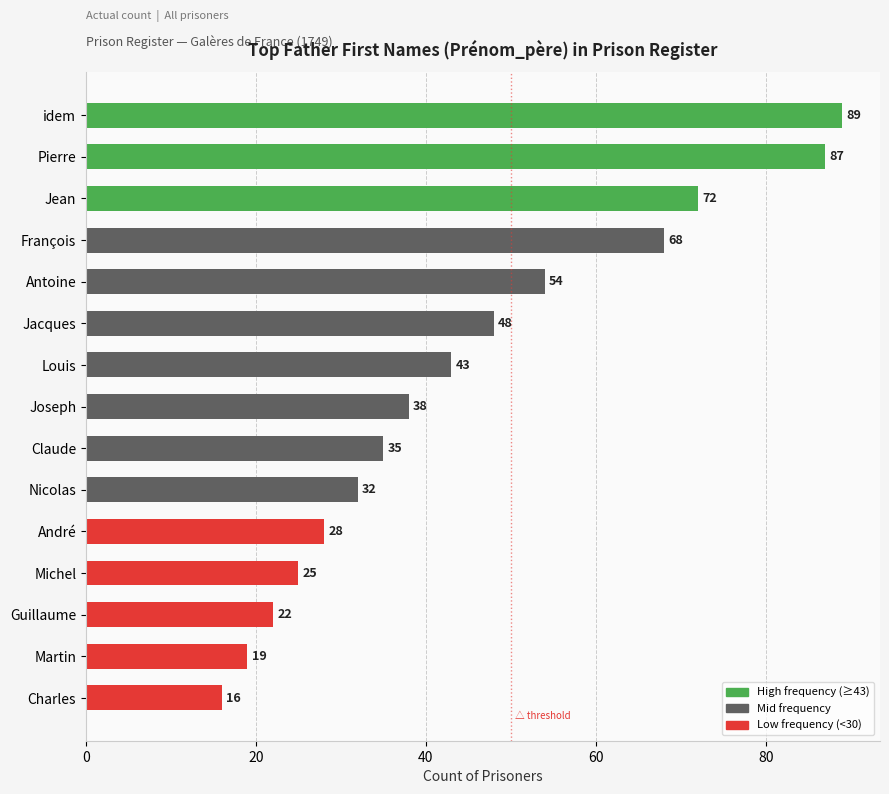

Are the bars horizontal?

Yes